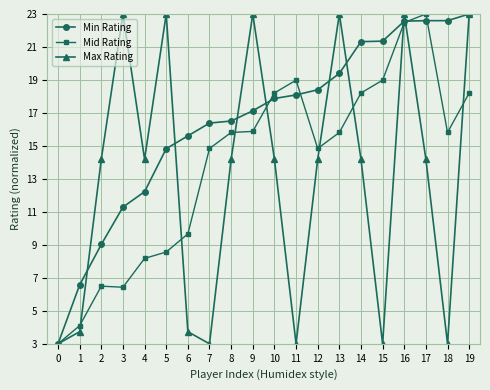

At which category is the sum across all series the highest?

16